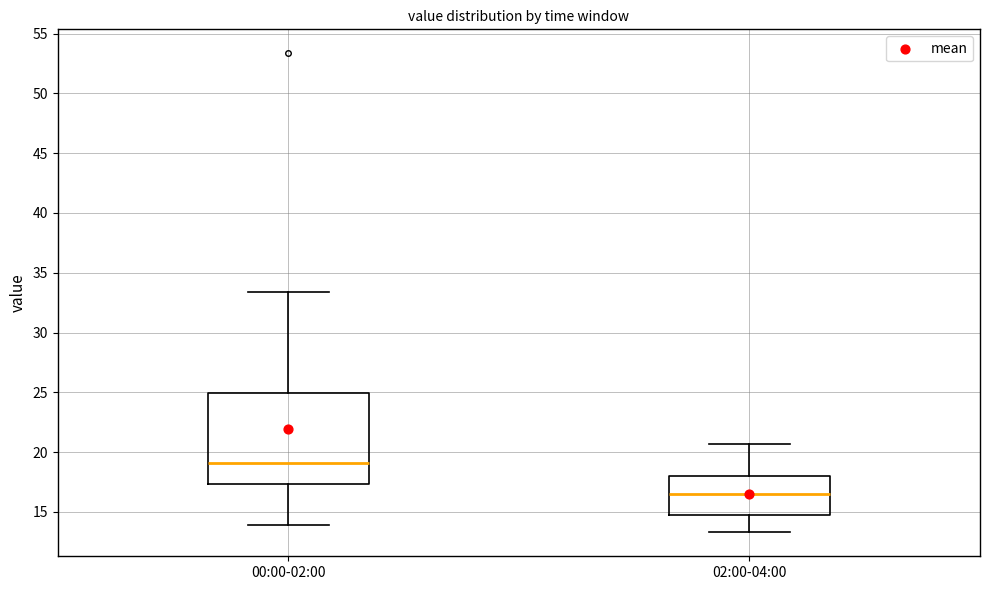

Comparing the boxes themselves (not the whiskers), which one is the tallest?

00:00-02:00